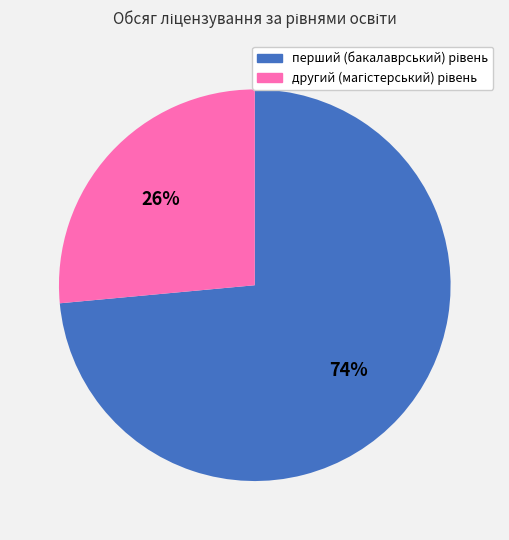

Is there a majority slice in this chart?

Yes